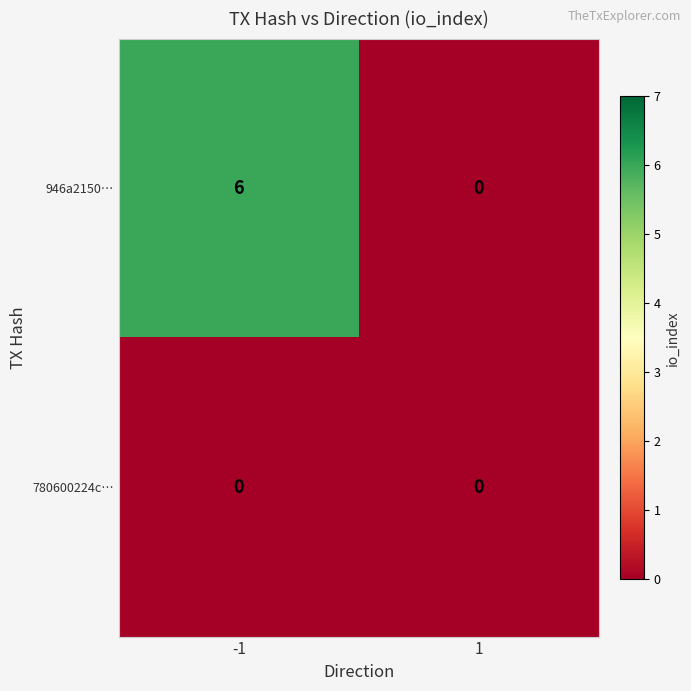

List the labels in order of 946a2150… value, smallest first.

1, -1